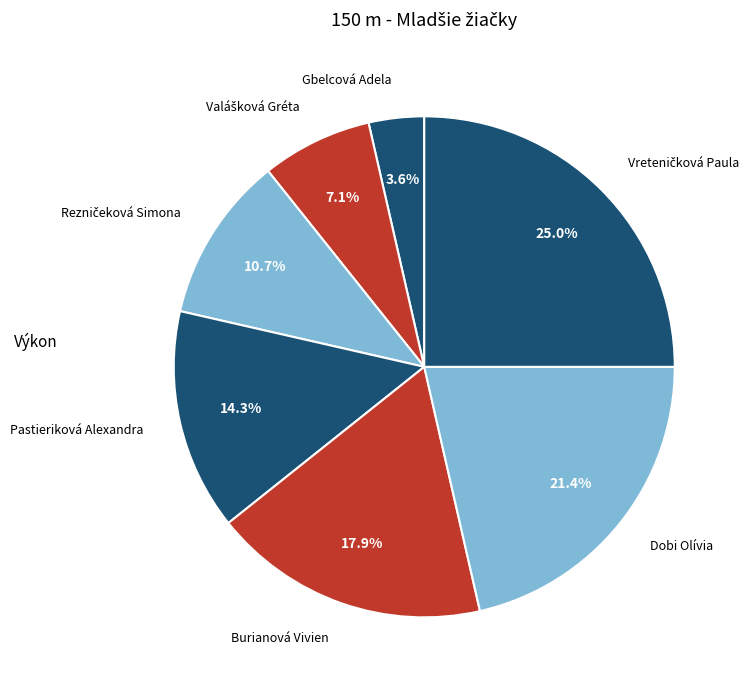

Which slice is the smallest?

Gbelcová Adela